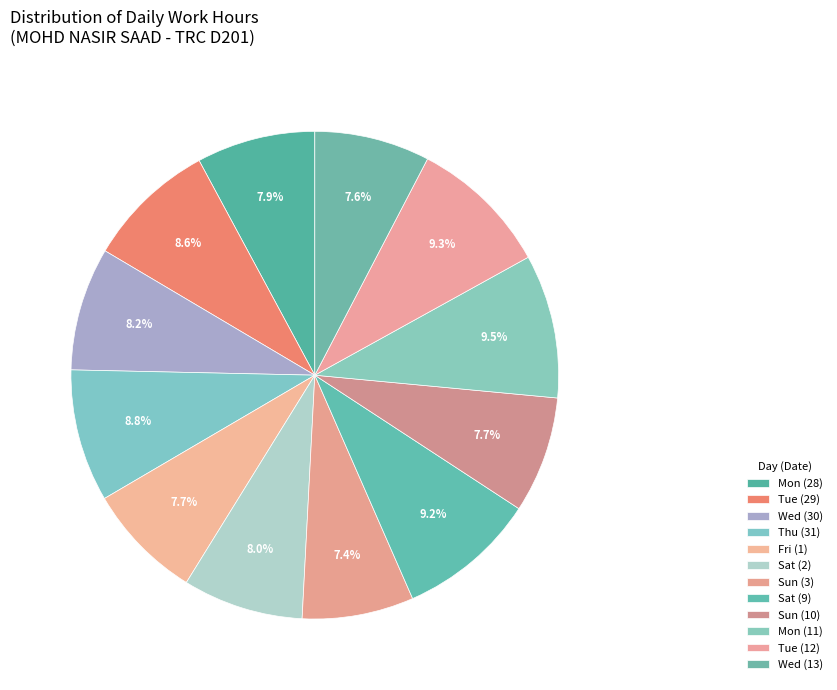

To the nearest percent, what is the difference between the Wed (30) and Sun (3) slice percentages?

1%